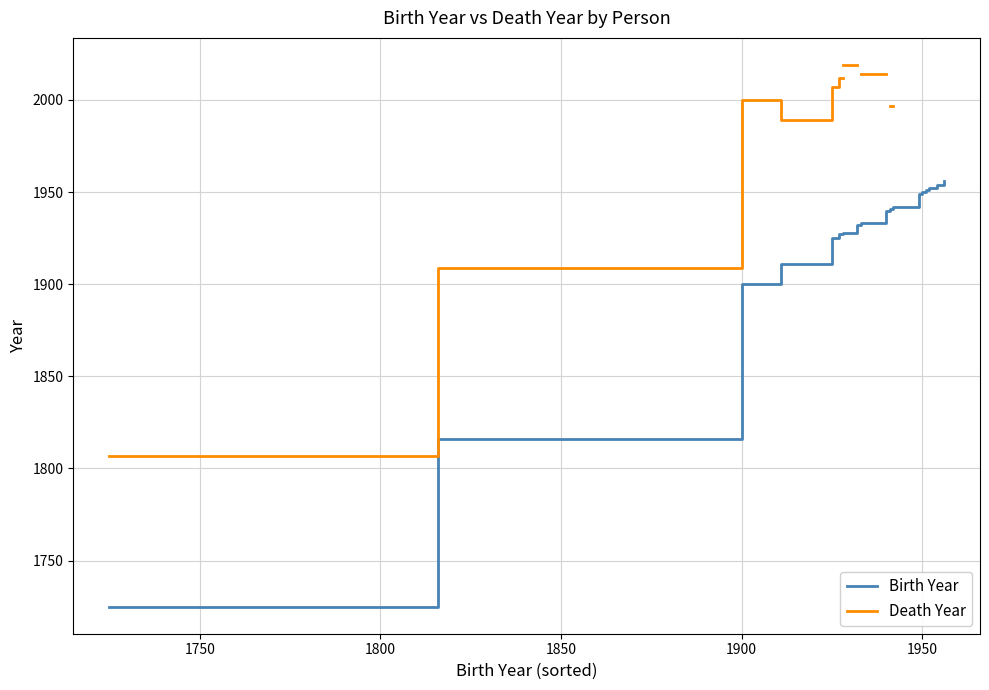

Is it true that Death Year equals 1265.8 at 1950?

False